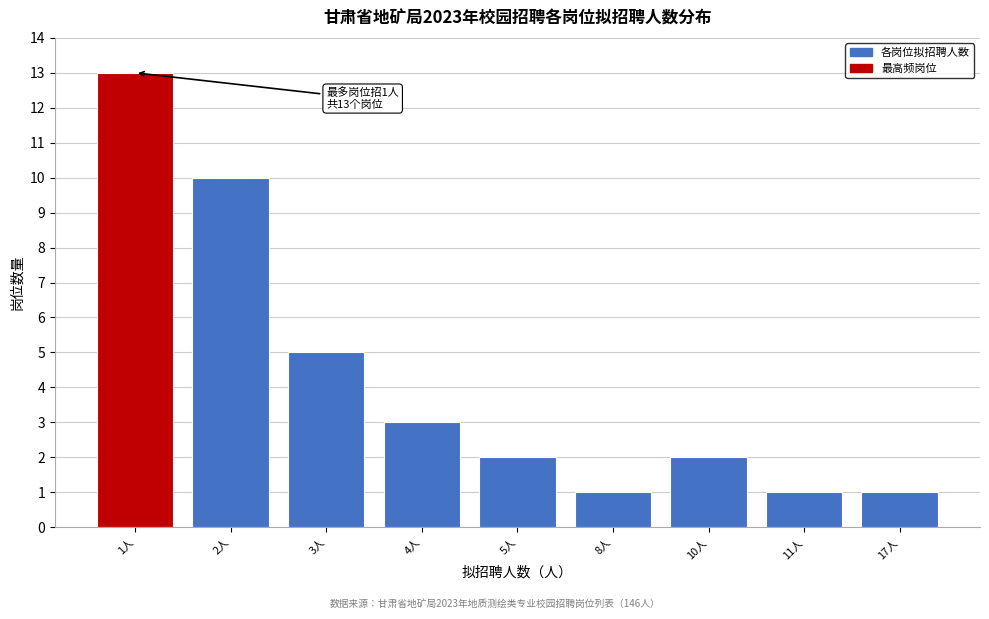

Reading left to right, transcribe all the data shown in this chart.

1人=13	2人=10	3人=5	4人=3	5人=2	8人=1	10人=2	11人=1	17人=1